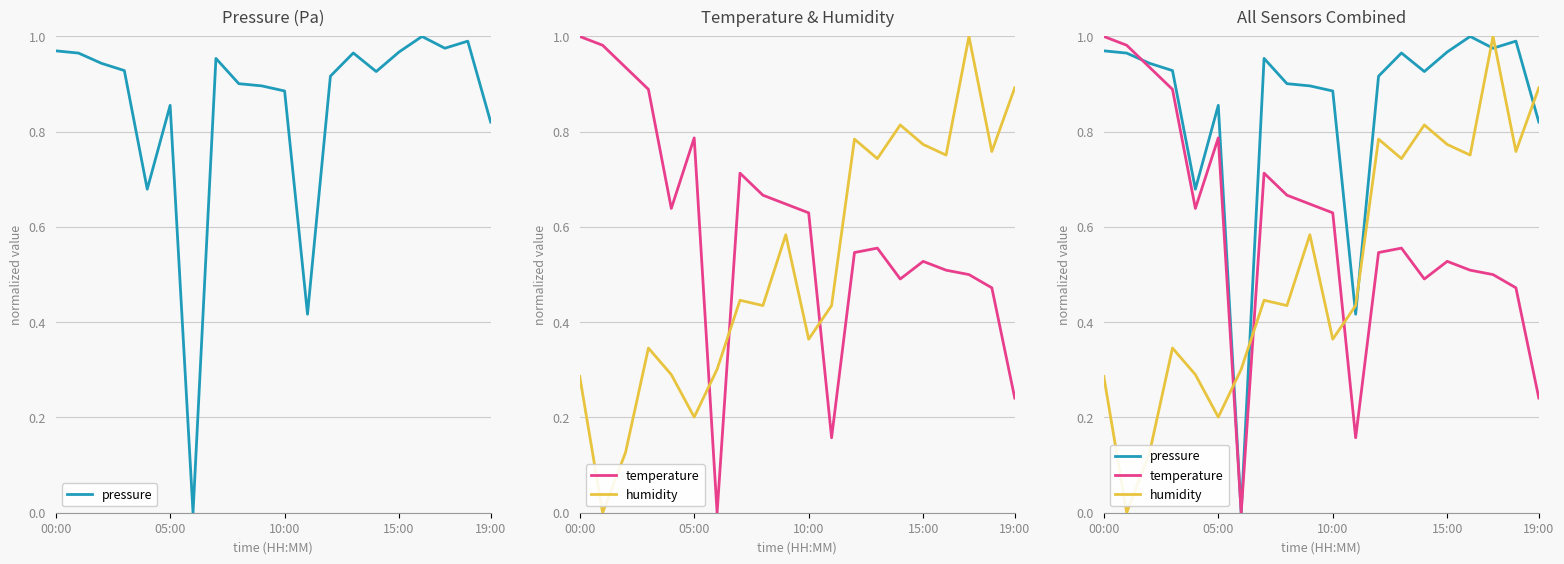

The humidity series shows 1.3 at 18. True or false?

False